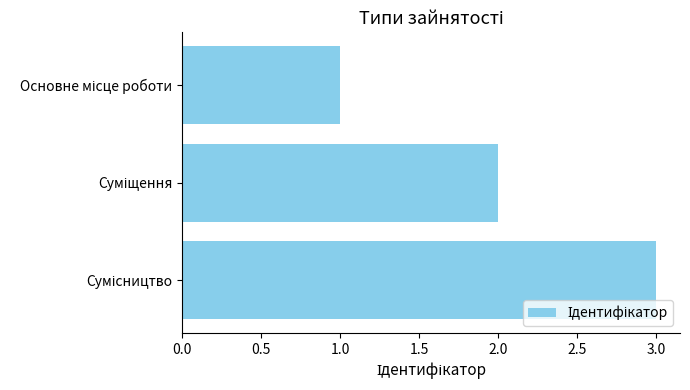

How many distinct data groups are displayed?

1